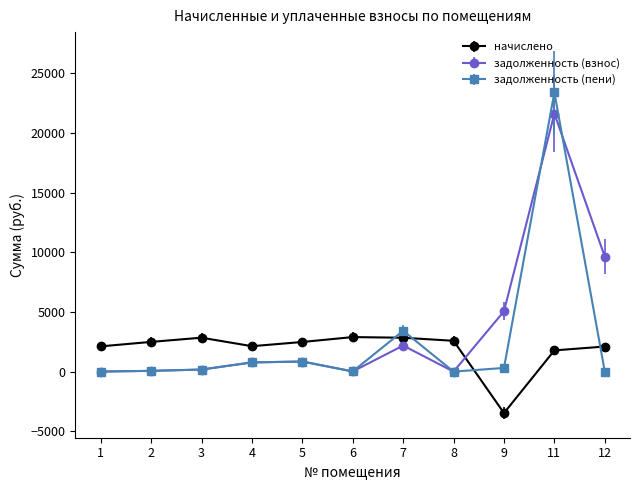

What is the greatest value displayed?

23386.8